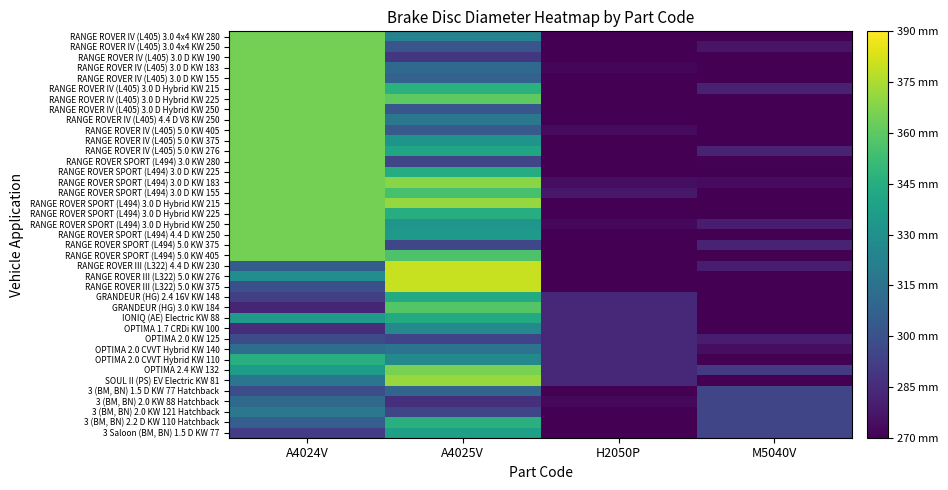

What is the smallest value displayed?

214.1